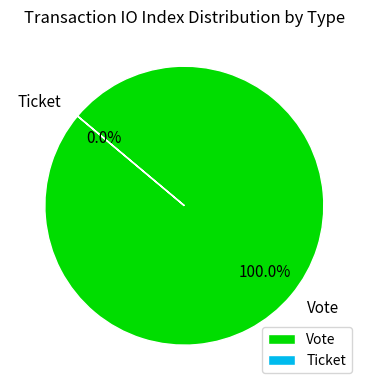

How many segments does this pie chart have?

2